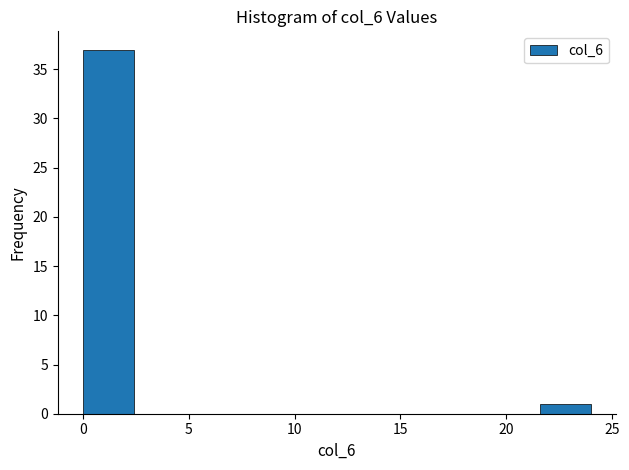

Over which range of the x-axis is the bar tallest?

0.0 to 2.4